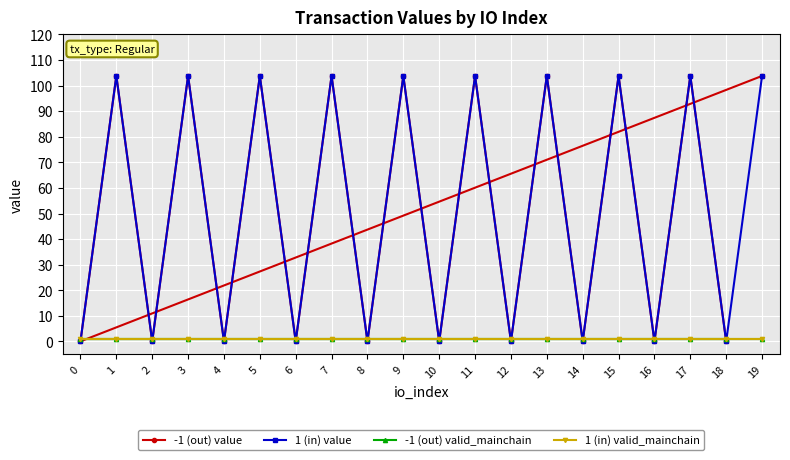

What is the highest value of the 1 (in) valid_mainchain series?

1.0